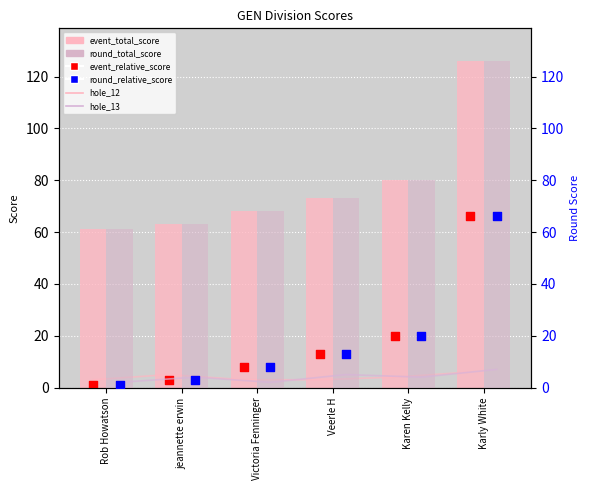

At how many categories does at least one series exceed 8?

6